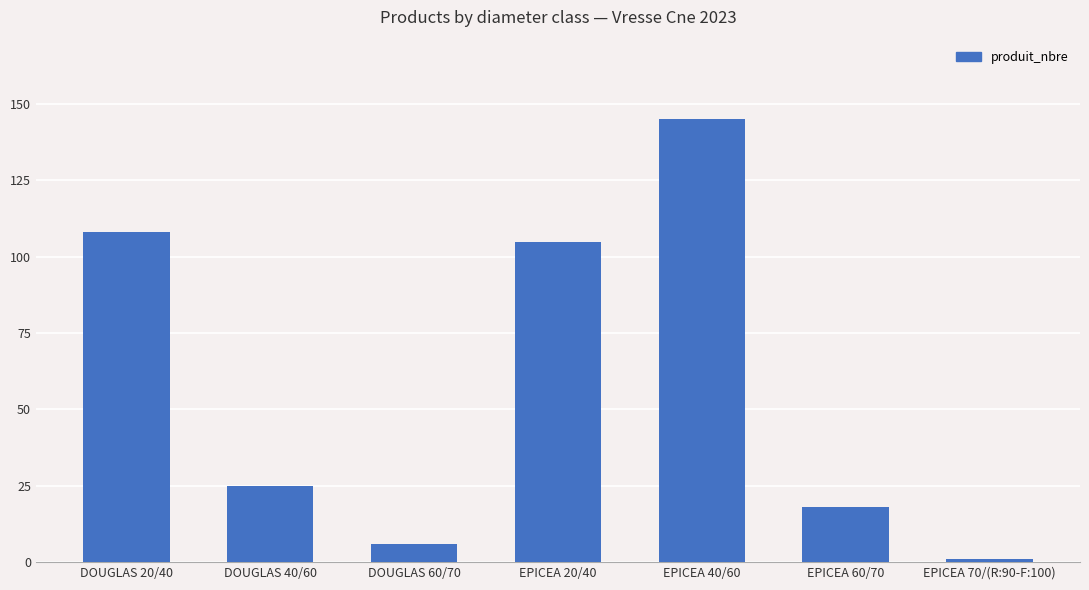

Between EPICEA 20/40 and DOUGLAS 40/60, which is larger?

EPICEA 20/40